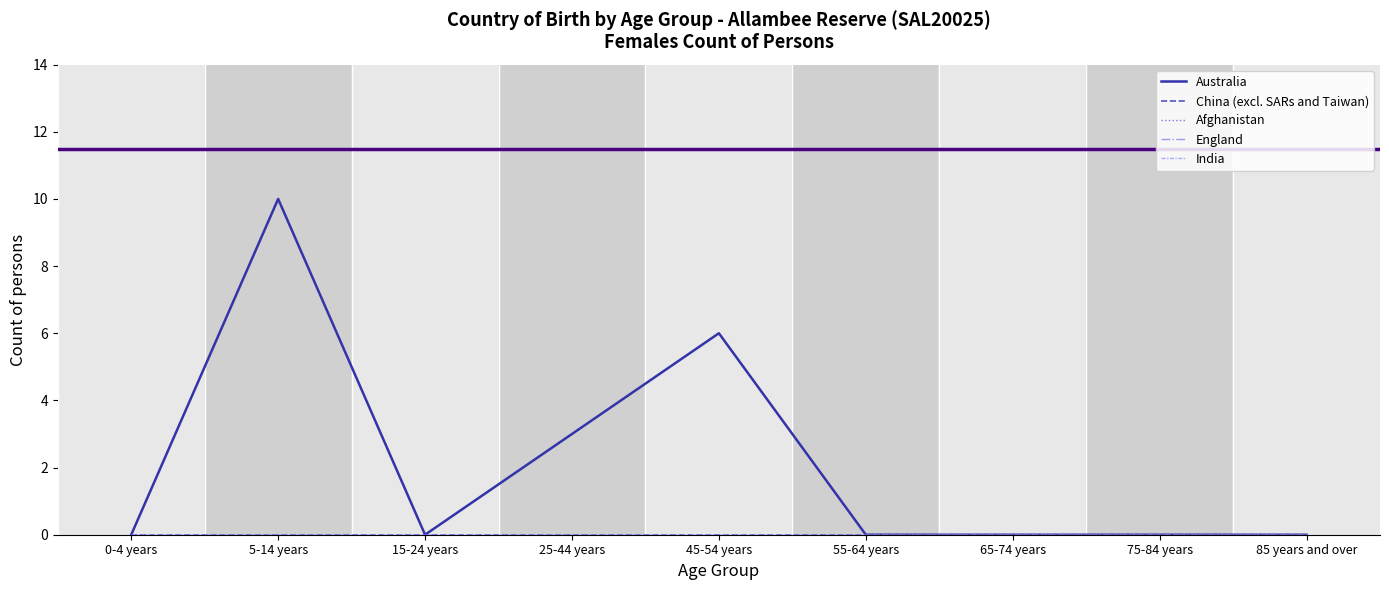

Is this an area chart (filled region under the line)?

No